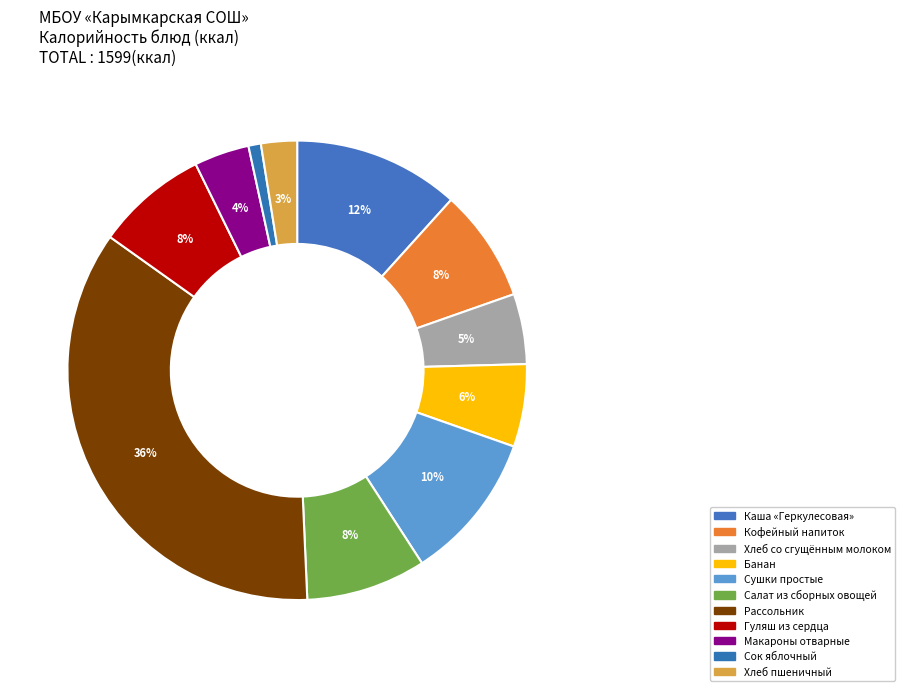

How many segments does this pie chart have?

11